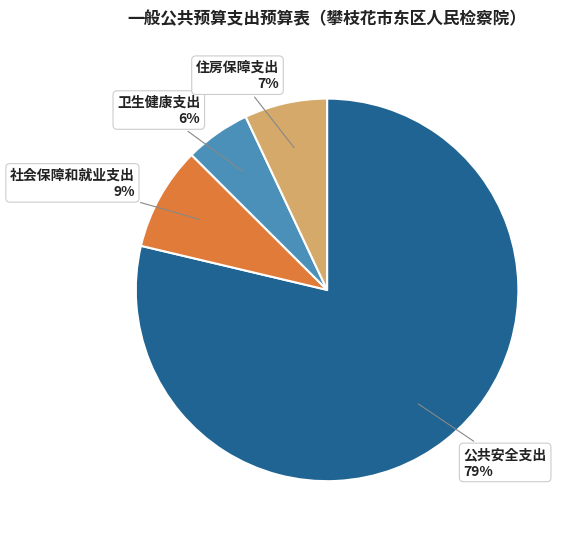

Rank the categories by value from lowest to highest.

卫生健康支出, 住房保障支出, 社会保障和就业支出, 公共安全支出